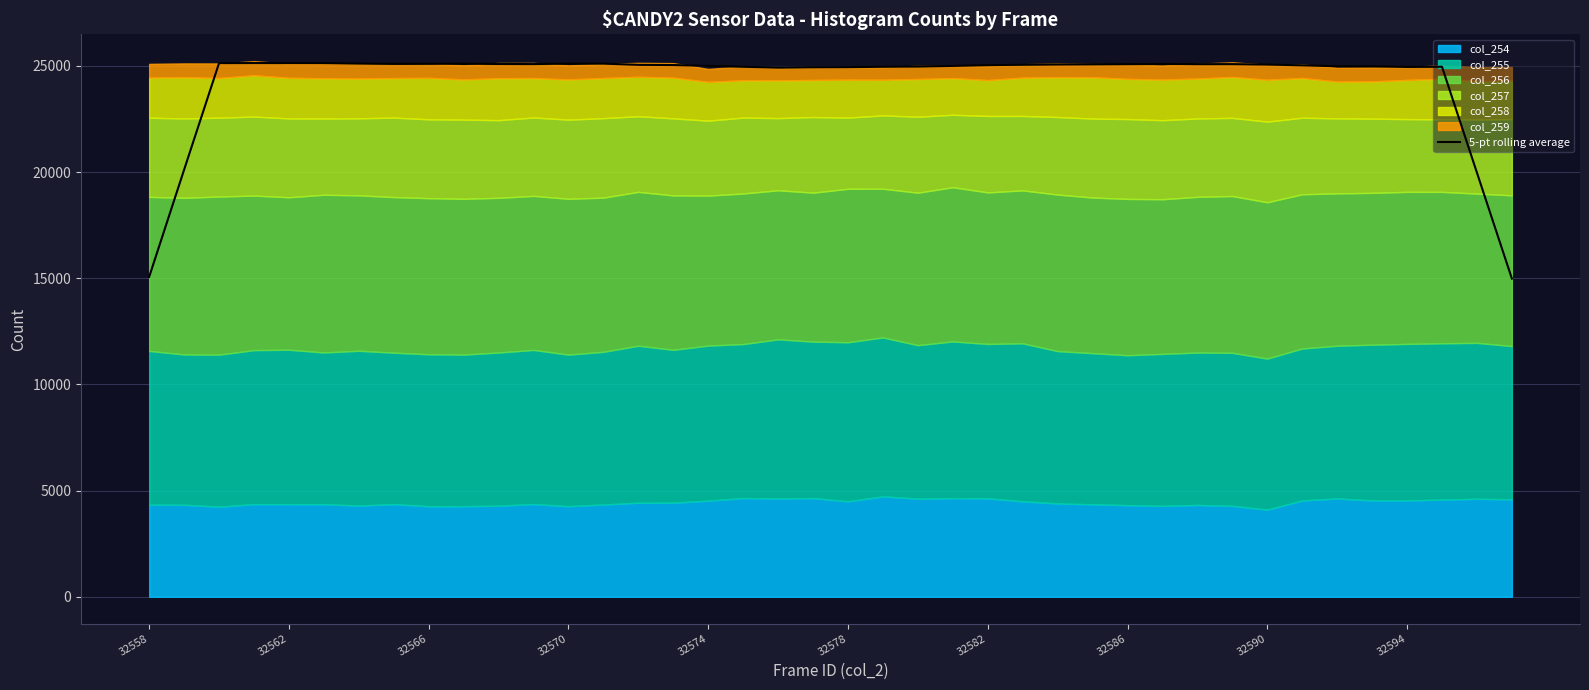

What is the average value?

24294.8